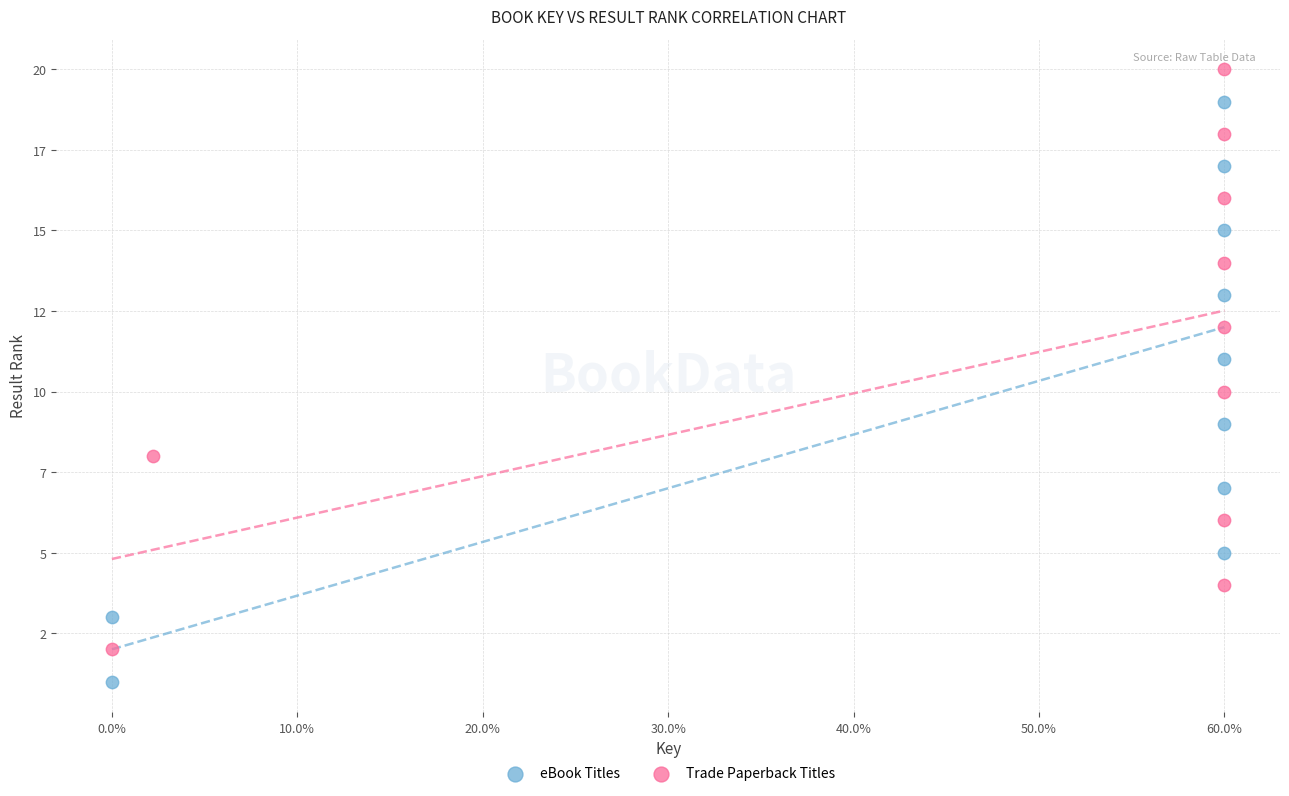

What are all the series names shown in the legend?

eBook Titles, Trade Paperback Titles